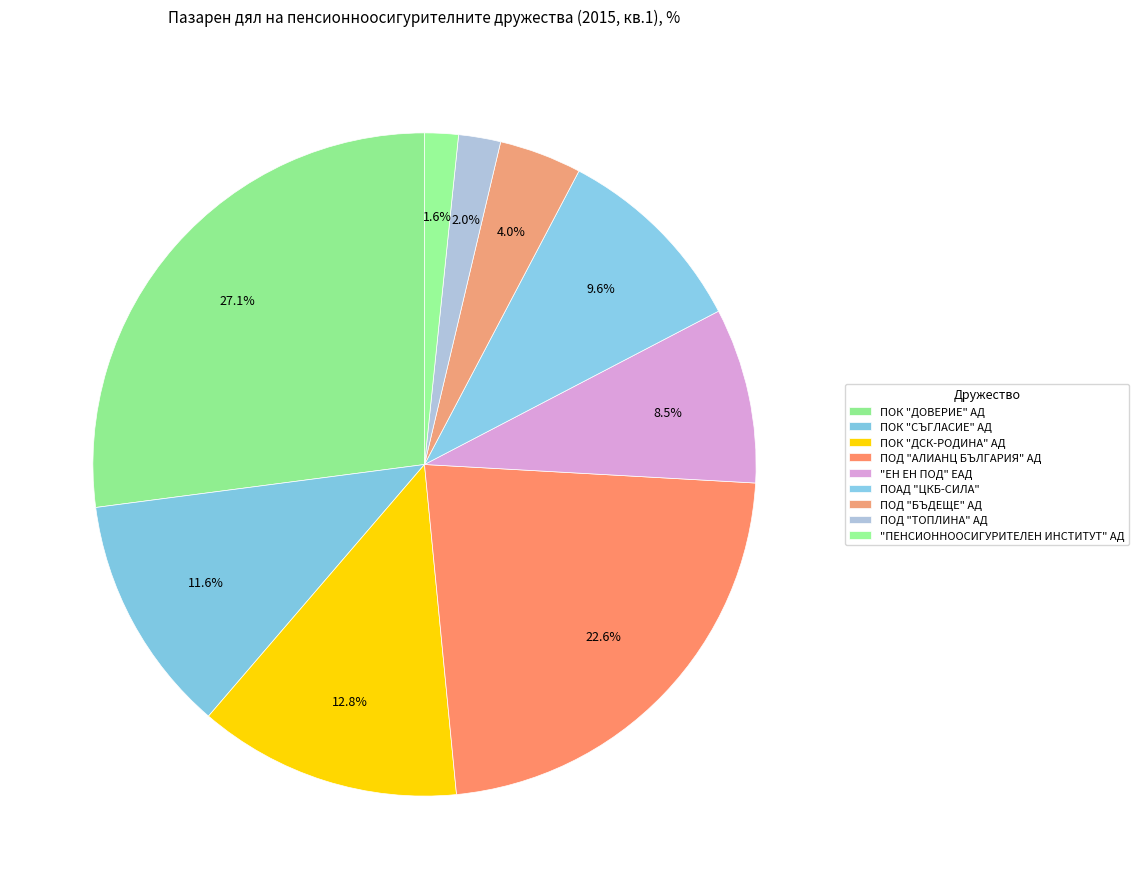

Rank the categories by value from highest to lowest.

ПОК "ДОВЕРИЕ" АД, ПОД "АЛИАНЦ БЪЛГАРИЯ" АД, ПОК "ДСК-РОДИНА" АД, ПОК "СЪГЛАСИЕ" АД, ПОАД "ЦКБ-СИЛА", "ЕН ЕН ПОД" ЕАД, ПОД "БЪДЕЩЕ" АД, ПОД "ТОПЛИНА" АД, "ПЕНСИОННООСИГУРИТЕЛЕН ИНСТИТУТ" АД